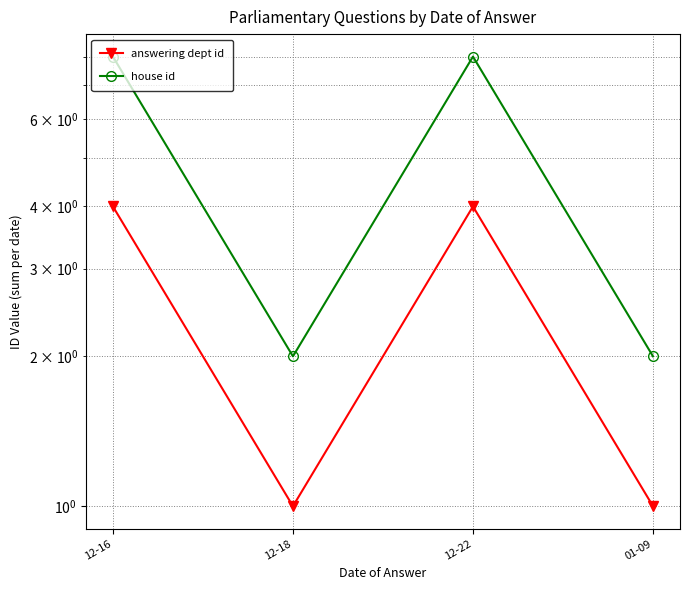

True or false: house id and answering dept id cross at least once.

False